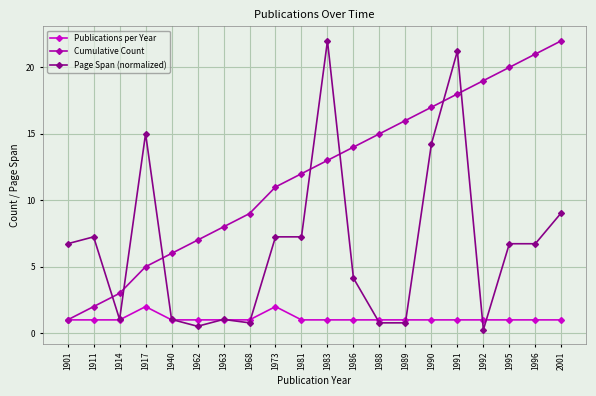

Between 1983 and 1990, which series saw the biggest shift?

Page Span (normalized)